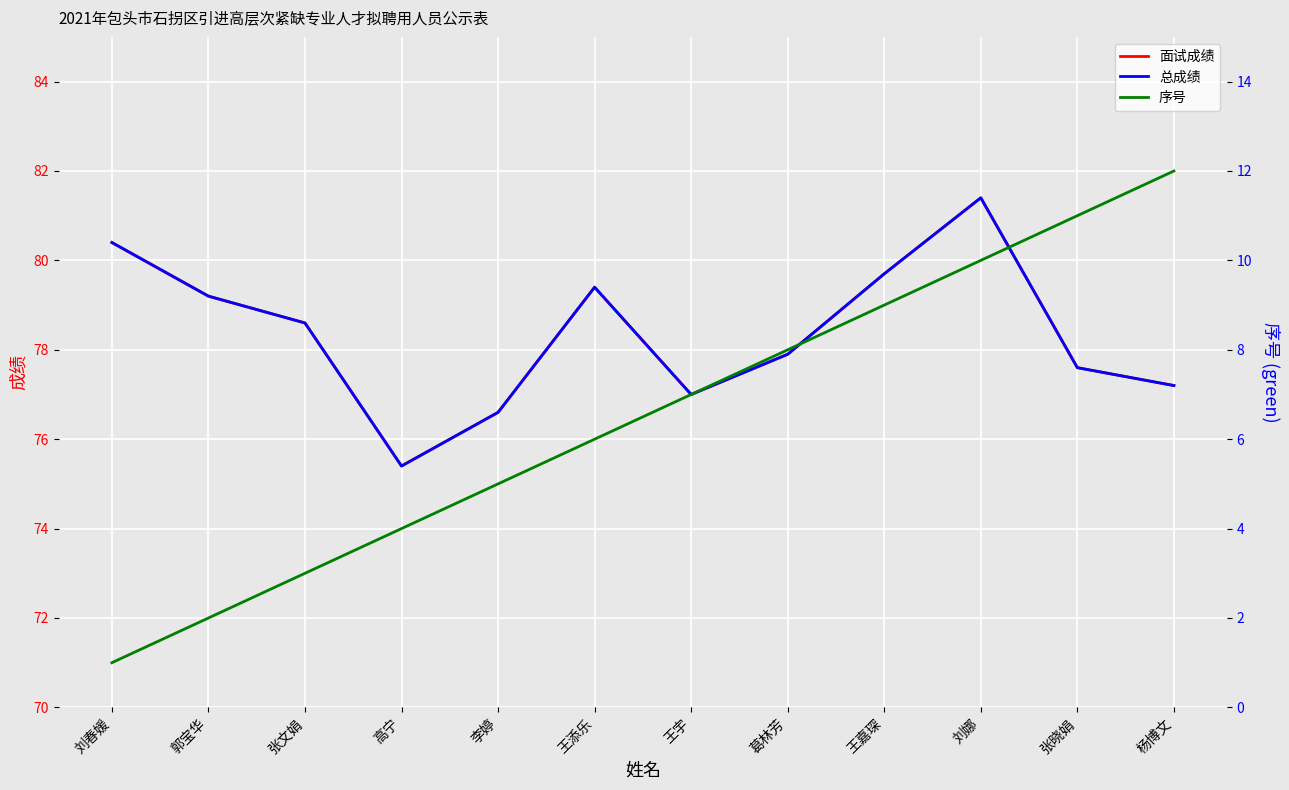

At 王宇, list the series in order from smallest to largest.

序号, 面试成绩, 总成绩